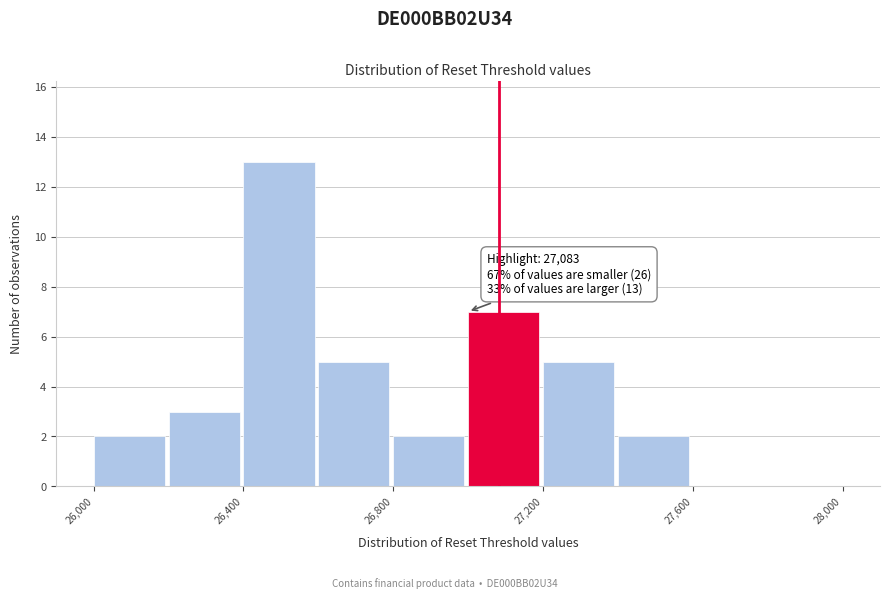

Which range on the x-axis has the tallest bar?

26400 to 26600